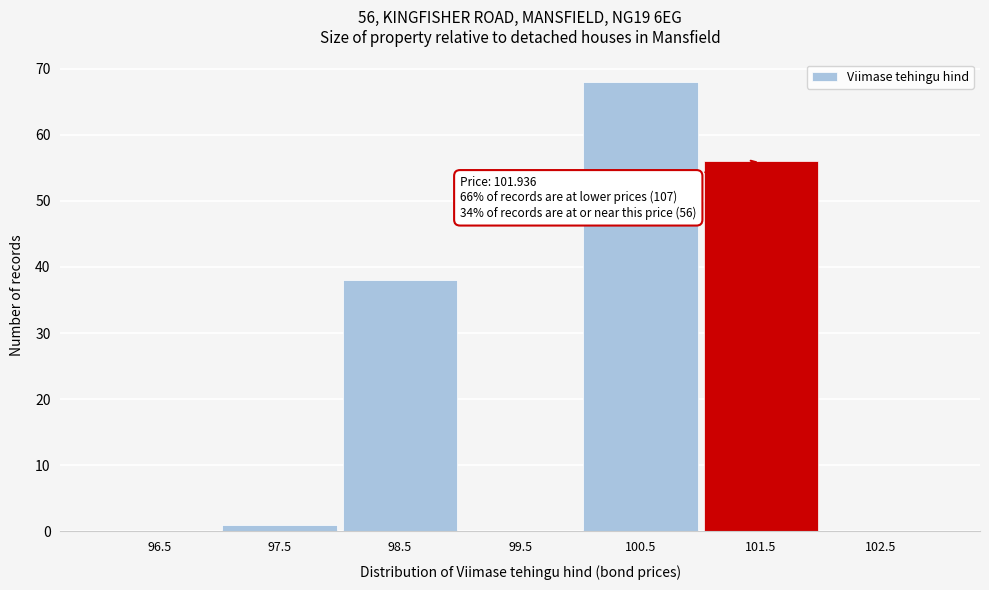

Over which range of the x-axis is the bar tallest?

100 to 101